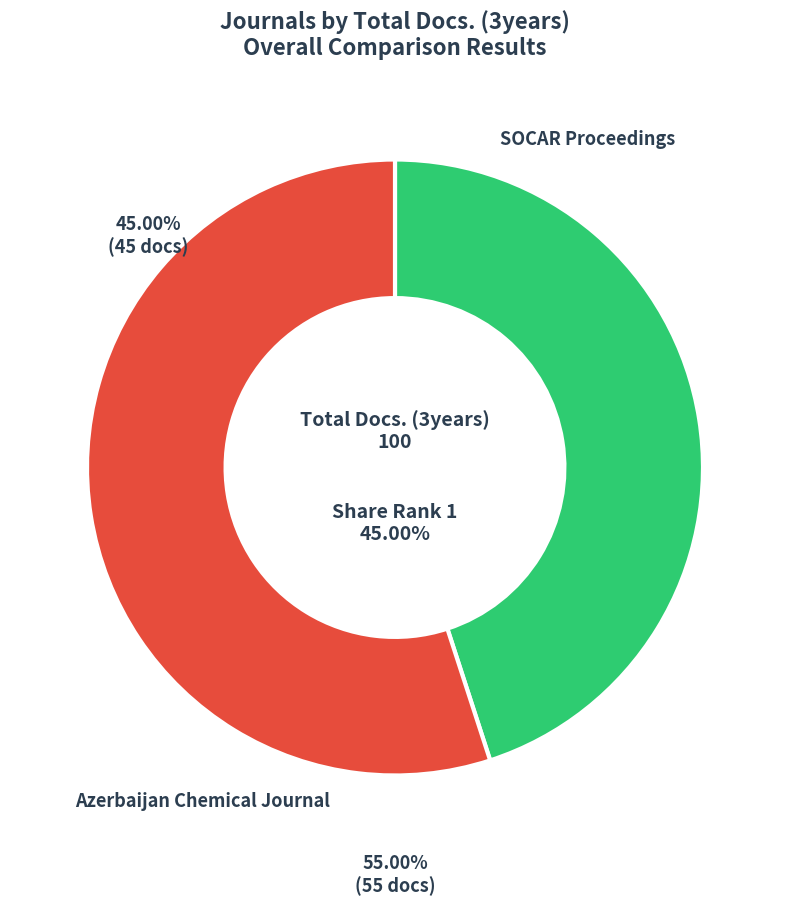

To the nearest percent, what is the difference between the Azerbaijan Chemical Journal and SOCAR Proceedings slice percentages?

10%